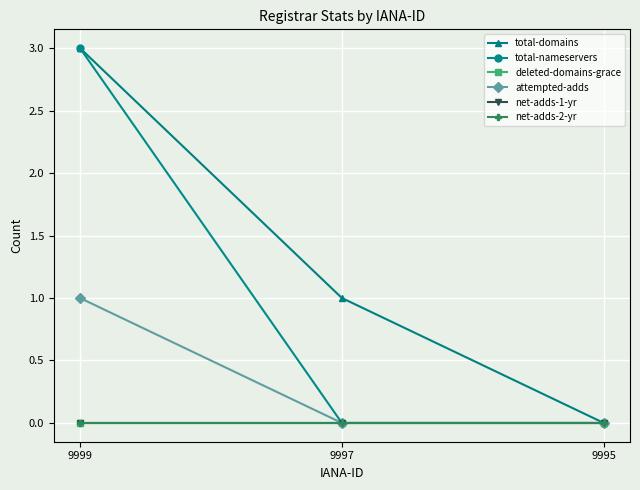

How many total-nameservers values are between 0 and 3?

3